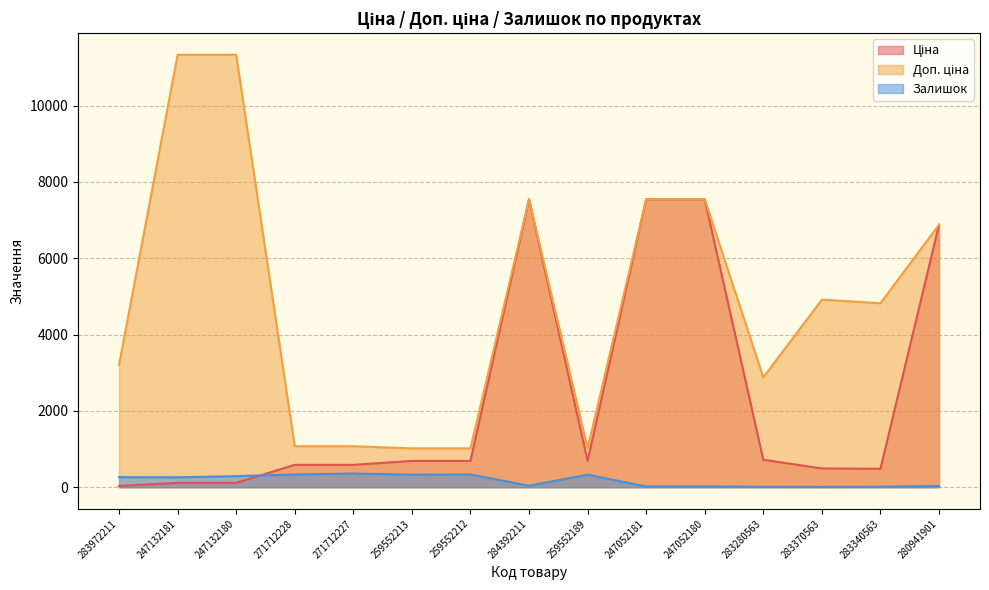

True or false: Залишок and Ціна intersect in this chart.

True